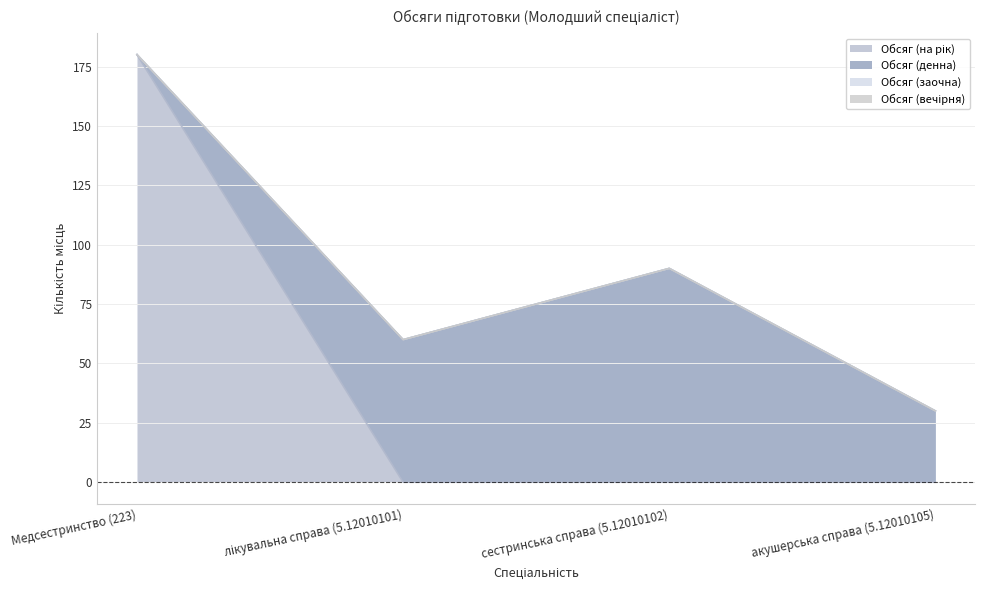

What is the maximum value shown in the chart?

180